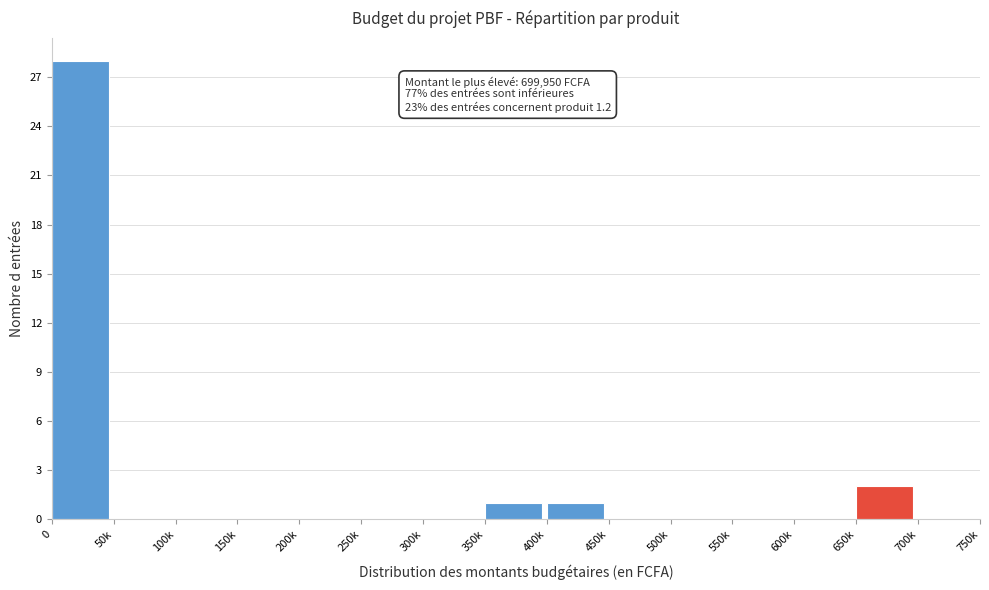

Reading left to right, transcribe all the data shown in this chart.

0=28	50k=0	100k=0	150k=0	200k=0	250k=0	300k=0	350k=1	400k=1	450k=0	500k=0	550k=0	600k=0	650k=2	700k=0